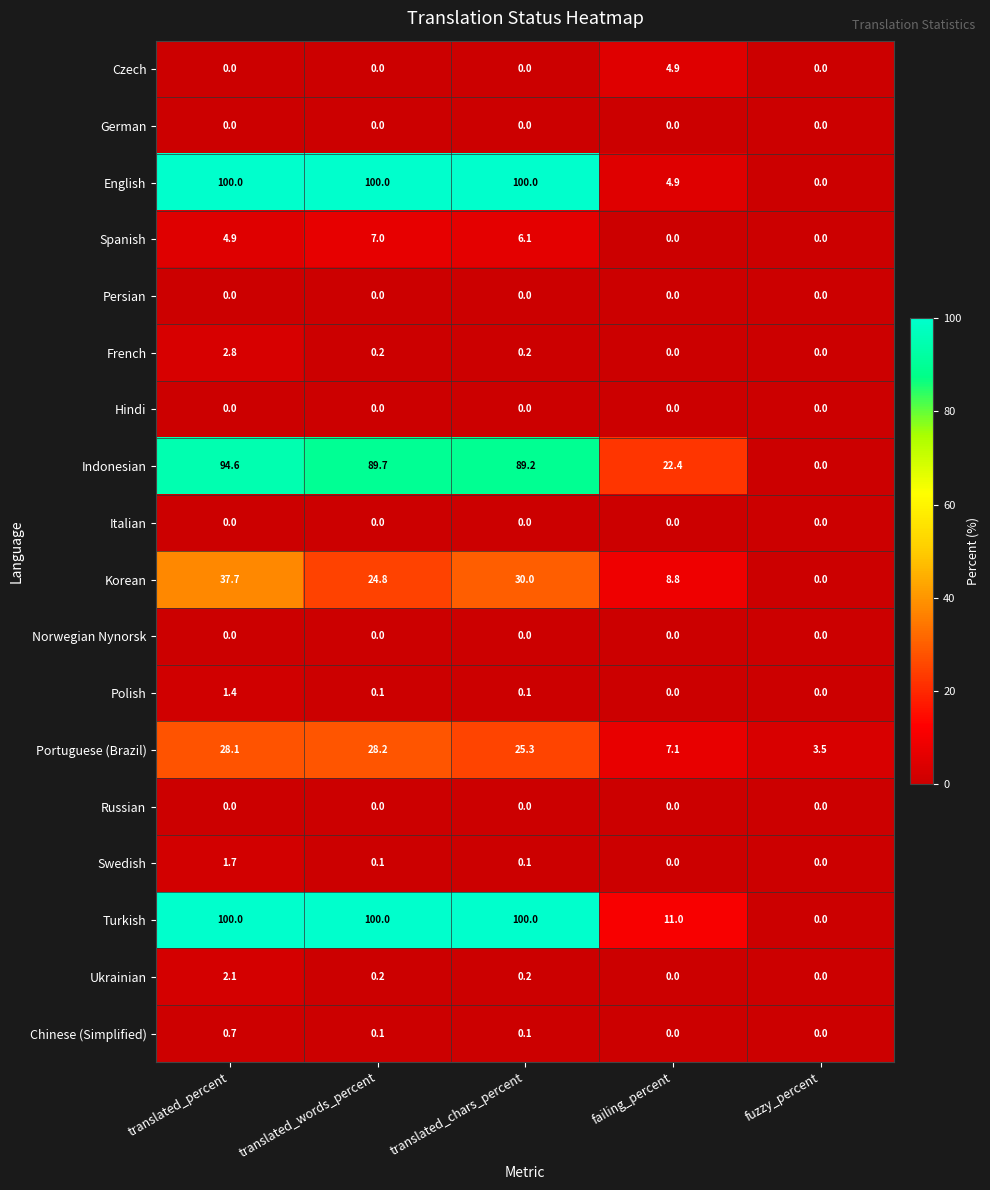

Is it true that Indonesian equals 34.9 at translated_percent?

False